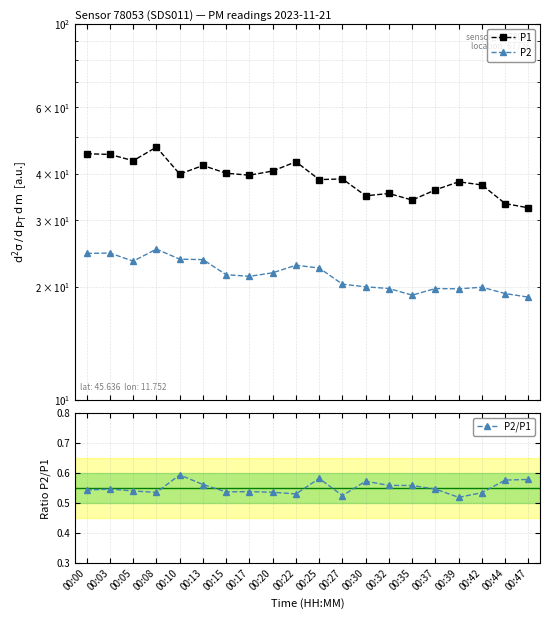

True or false: P2/P1 has a value of 0.5 at 00:00.

True